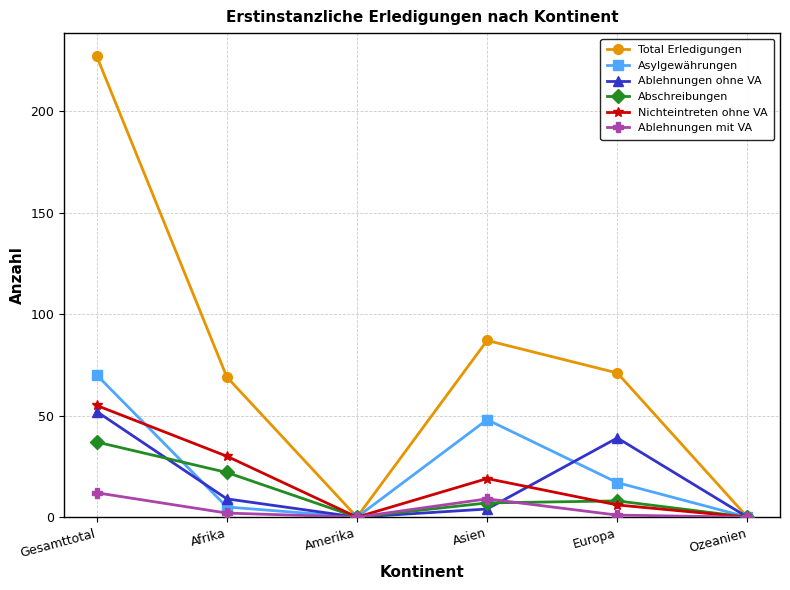

What is the difference between the Total Erledigungen values at Asien and Ozeanien?

87